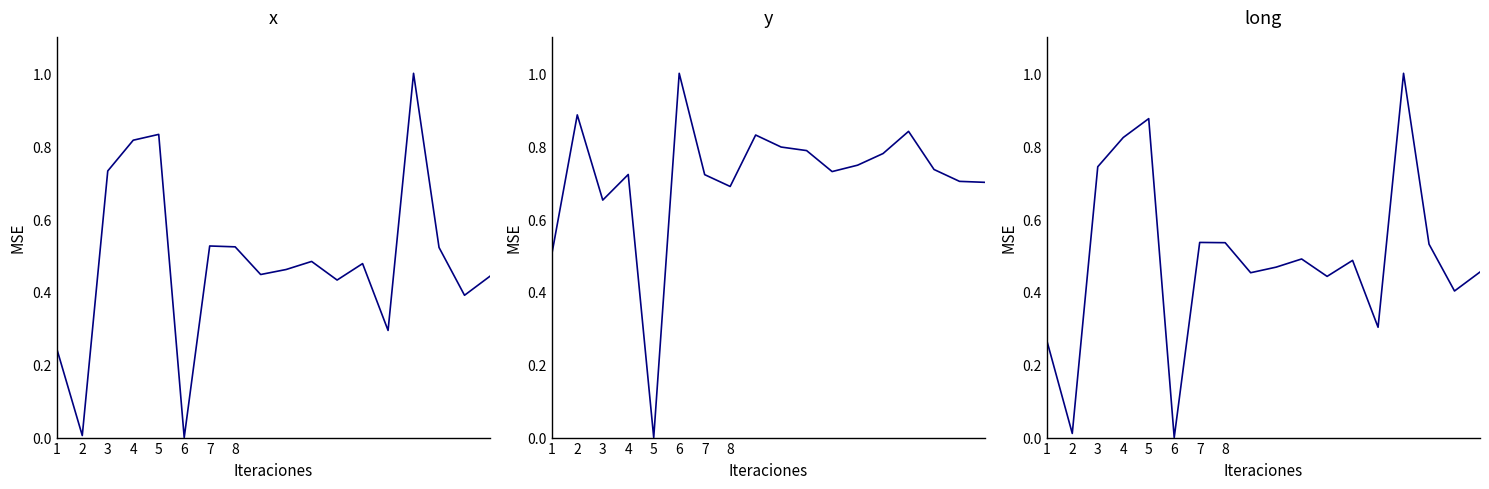

How many positive values does the long series have?

17